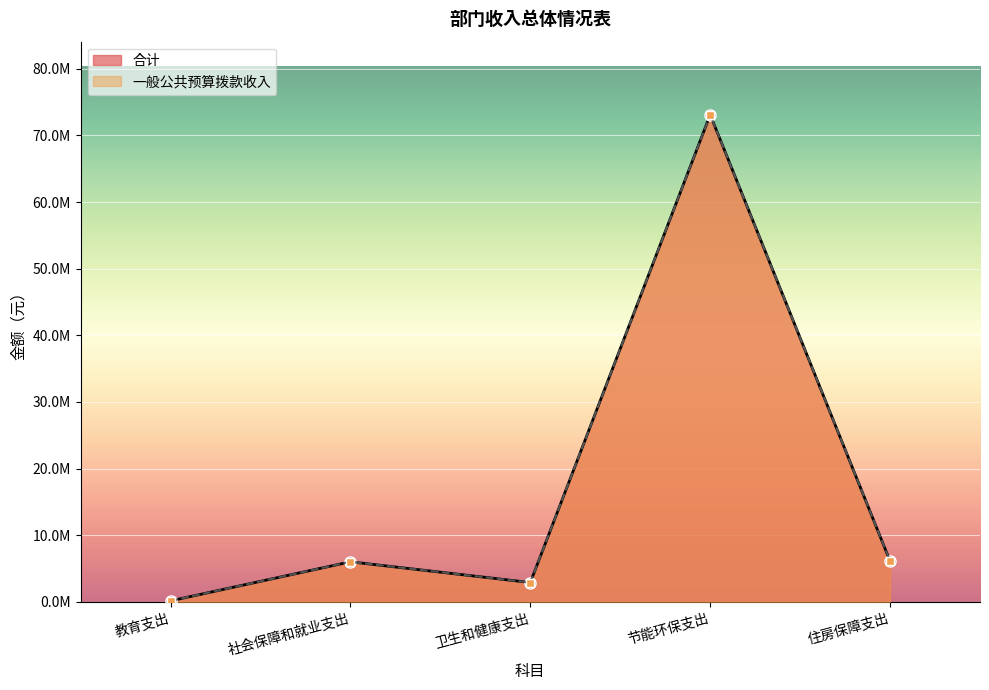

Reading right to left, what are all the values shown in this chart?

一般公共预算拨款收入: 住房保障支出=6118145.4	节能环保支出=73099874.8	卫生和健康支出=2904468.9	社会保障和就业支出=6012411.1	教育支出=154020.0
合计: 住房保障支出=6118145.4	节能环保支出=73099874.8	卫生和健康支出=2904468.9	社会保障和就业支出=6012411.1	教育支出=154020.0